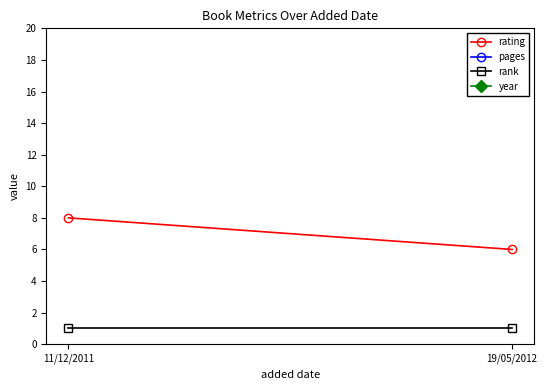

The year series shows 428 at 19/05/2012. True or false?

False